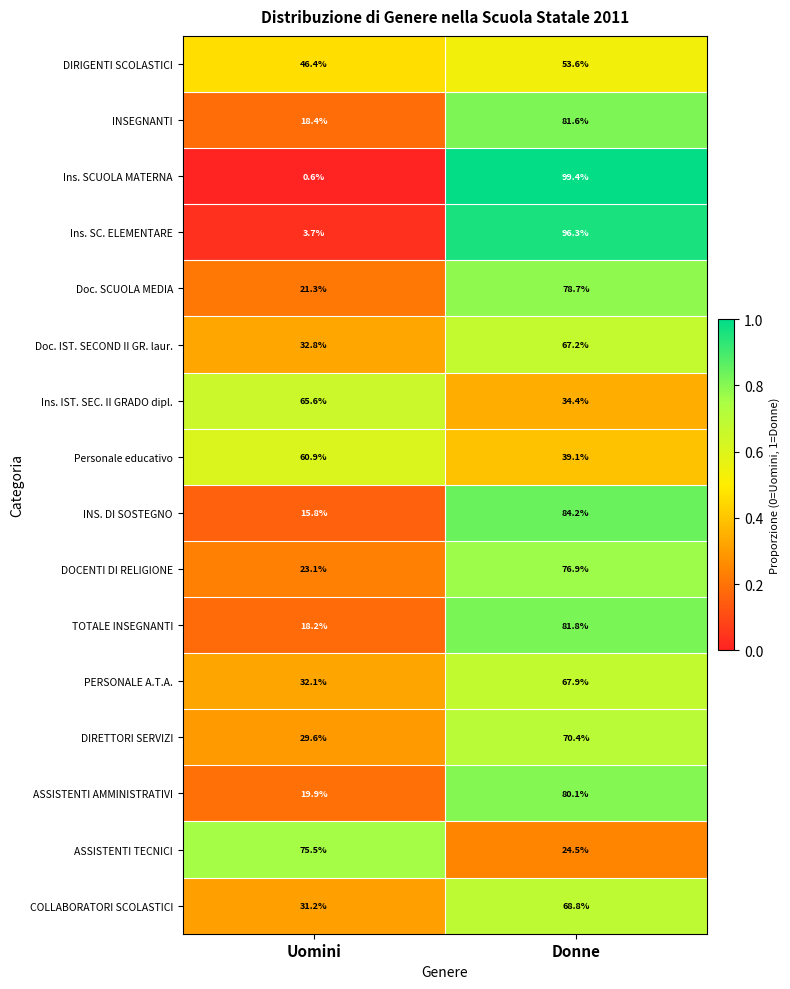

What is the difference between the PERSONALE A.T.A. values at Uomini and Donne?

35.8